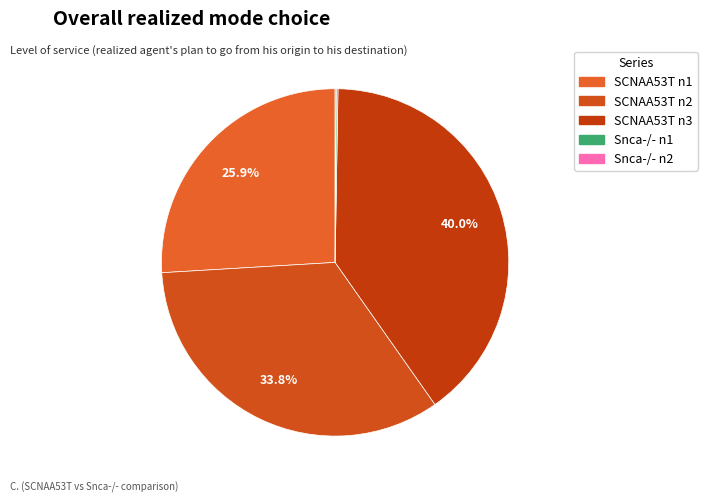

What is the largest slice in the pie chart?

n3